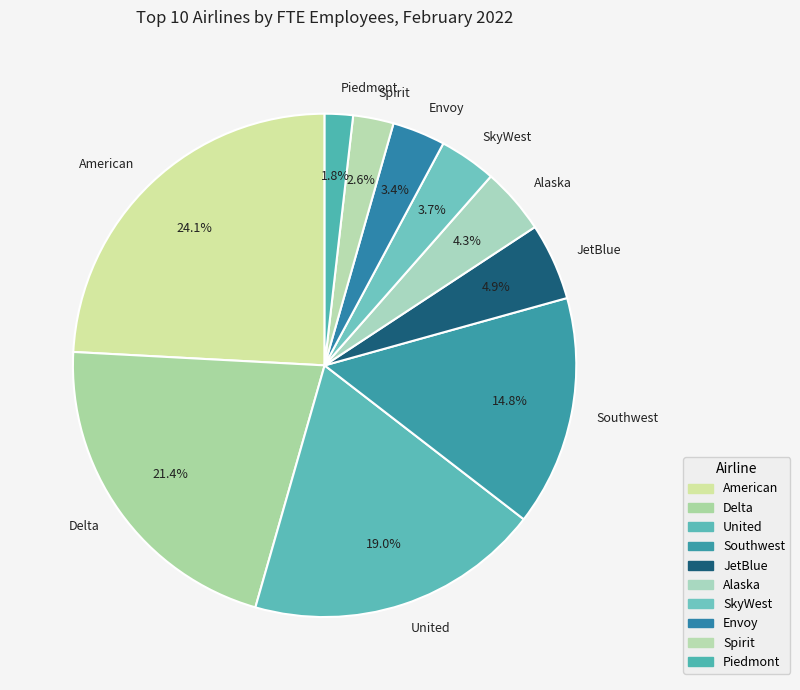

To the nearest percent, what percentage of the pie is Piedmont?

2%